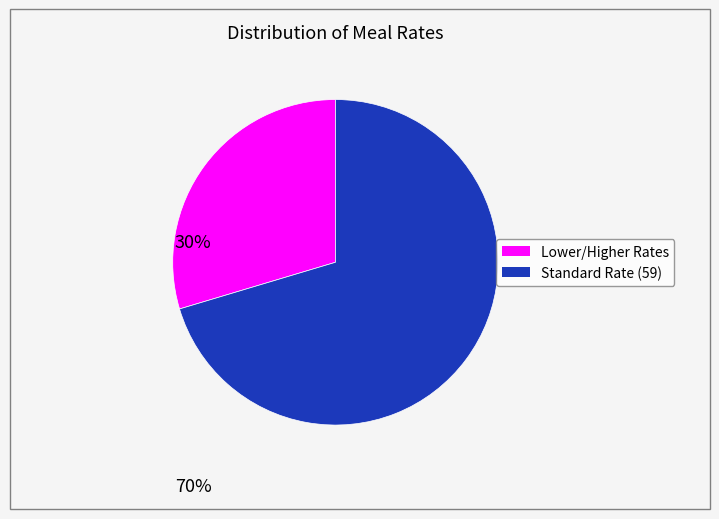

Is there a majority slice in this chart?

Yes